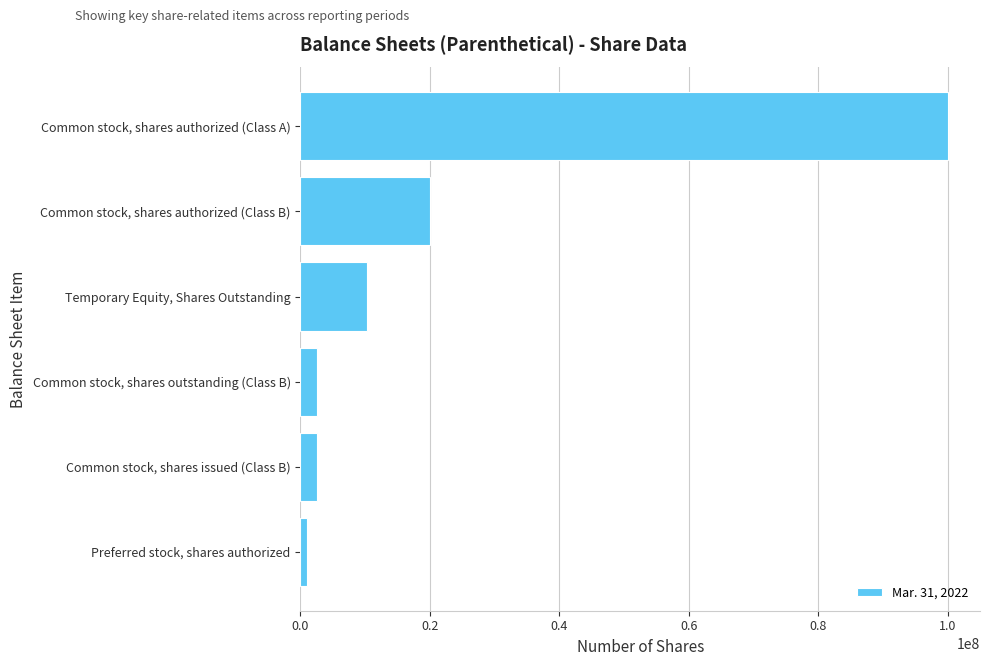

How many bars are there in total?

6